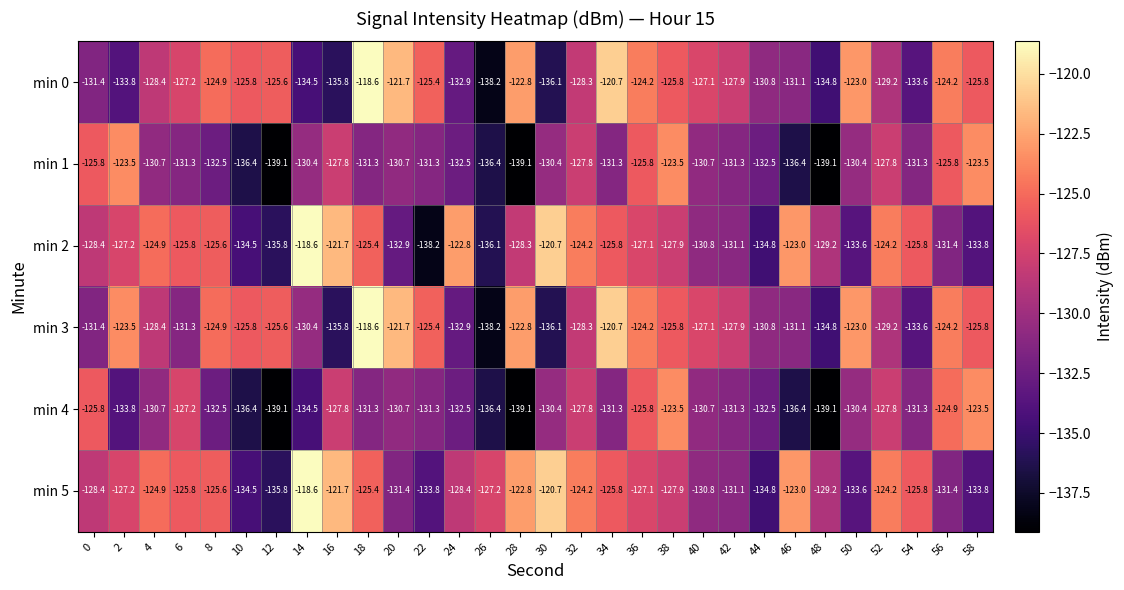

How many categories are shown in the chart?

30